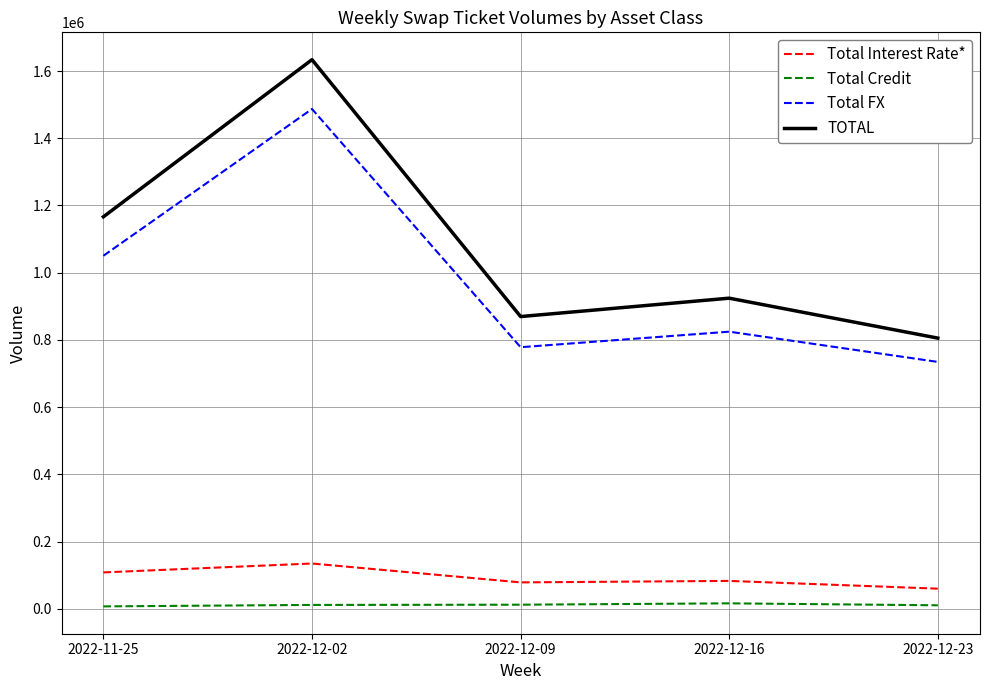

Which series has the largest total across all categories?

TOTAL